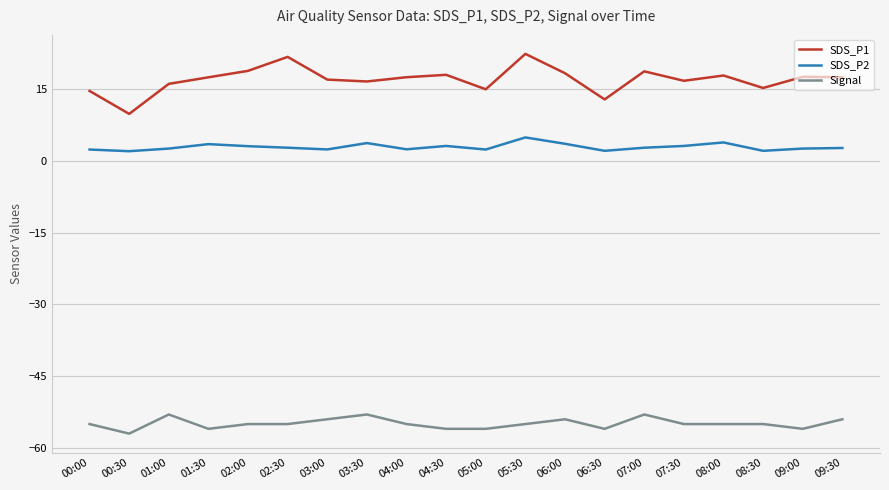

What is the spread (max minus min) of values at 09:00?

73.6